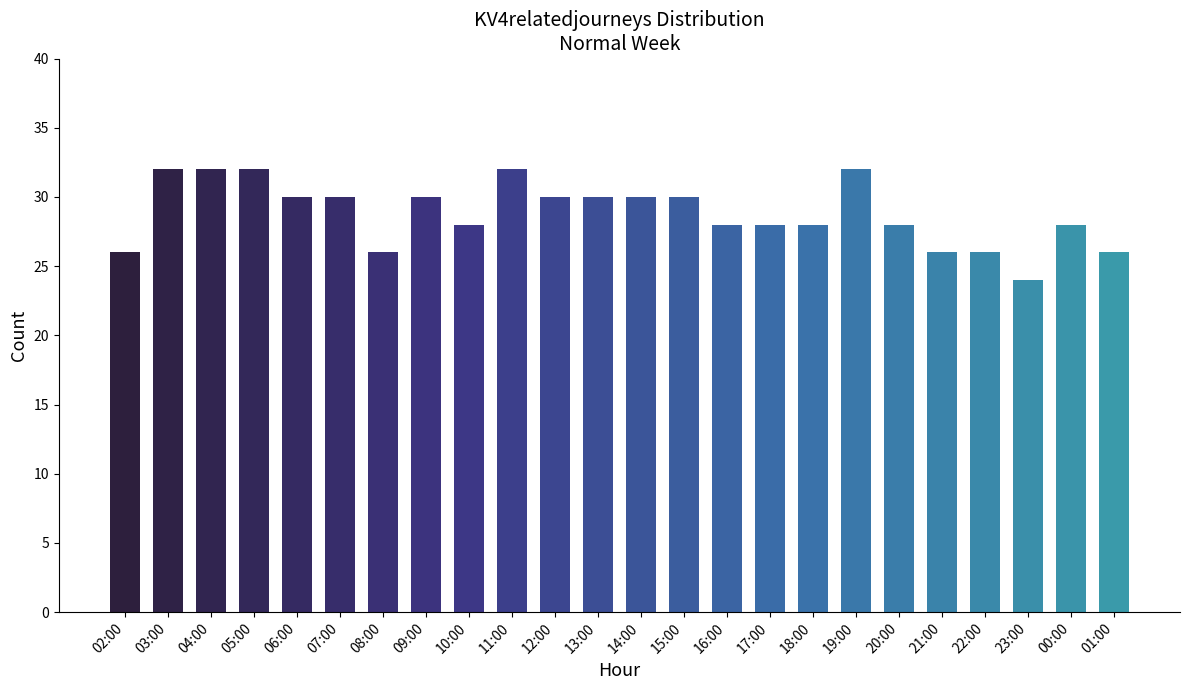

Which has a higher value, 18:00 or 13:00?

13:00